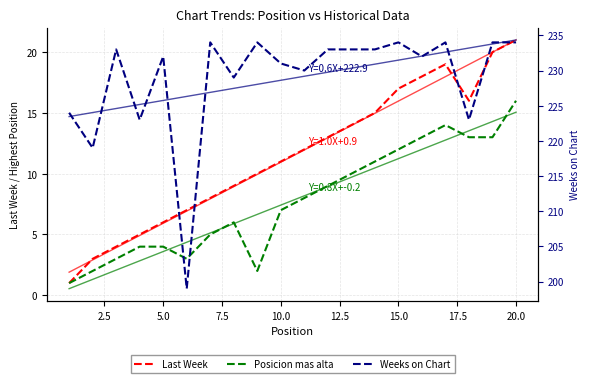

True or false: Last Week and Weeks on Chart intersect in this chart.

False